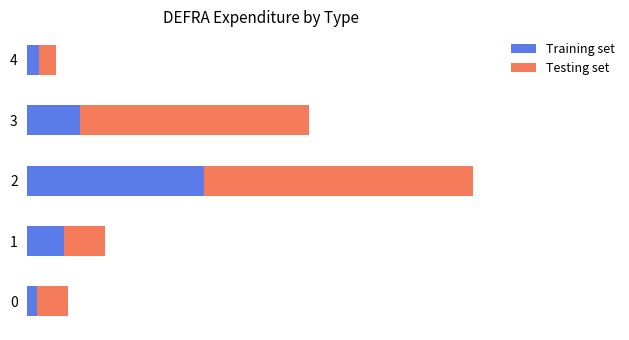

What are all the series names shown in the legend?

Training set, Testing set